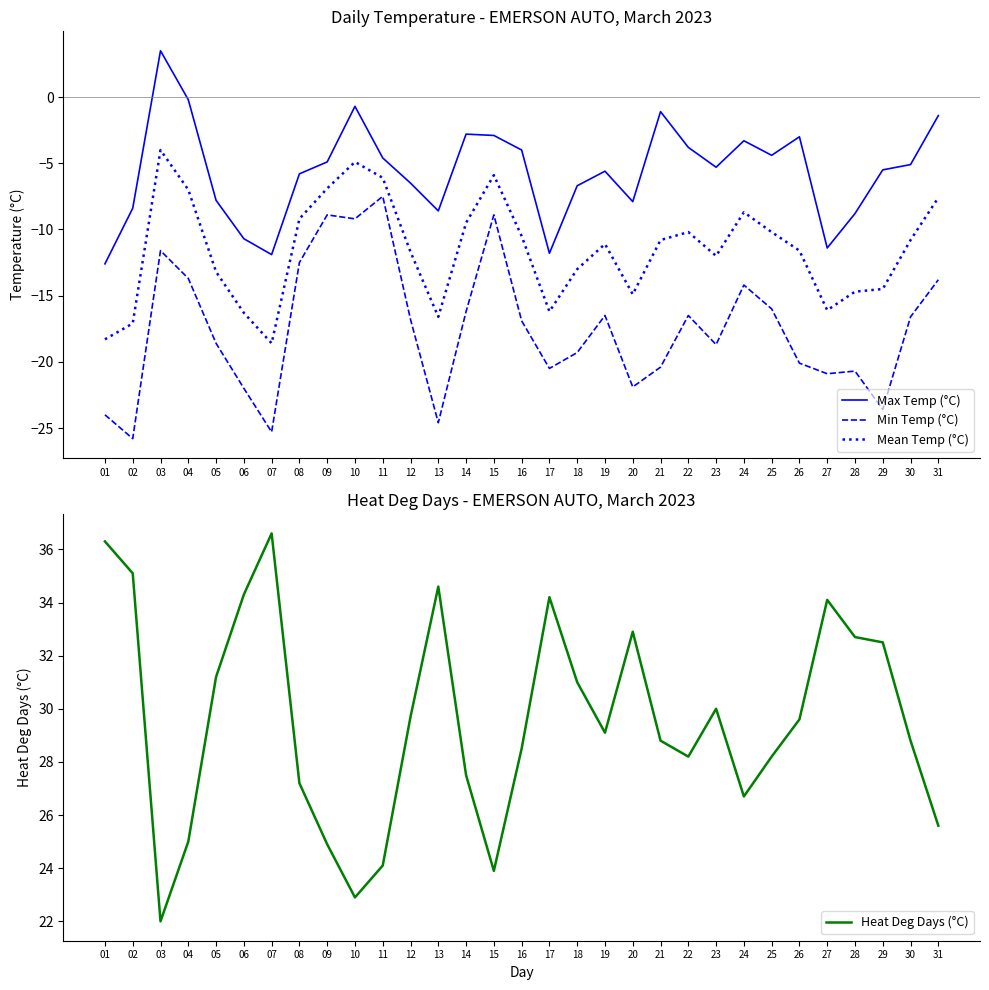

Reading right to left, list all the values displayed in this chart.

Max Temp (°C): -1.4	-5.1	-5.5	-8.8	-11.4	-3.0	-4.4	-3.3	-5.3	-3.8	-1.1	-7.9	-5.6	-6.7	-11.8	-4.0	-2.9	-2.8	-8.6	-6.5	-4.6	-0.7	-4.9	-5.8	-11.9	-10.7	-7.8	-0.2	3.5	-8.4	-12.6
Min Temp (°C): -13.8	-16.6	-23.6	-20.7	-20.9	-20.1	-16.0	-14.2	-18.7	-16.5	-20.4	-21.9	-16.5	-19.3	-20.5	-16.9	-8.9	-16.2	-24.6	-16.8	-7.5	-9.2	-8.9	-12.5	-25.3	-22.0	-18.6	-13.7	-11.6	-25.8	-24.0
Mean Temp (°C): -7.6	-10.8	-14.5	-14.7	-16.1	-11.6	-10.2	-8.7	-12.0	-10.2	-10.8	-14.9	-11.1	-13.0	-16.2	-10.5	-5.9	-9.5	-16.6	-11.7	-6.1	-4.9	-6.9	-9.2	-18.6	-16.3	-13.2	-7.0	-4.0	-17.1	-18.3
Heat Deg Days (°C): 25.6	28.8	32.5	32.7	34.1	29.6	28.2	26.7	30.0	28.2	28.8	32.9	29.1	31.0	34.2	28.5	23.9	27.5	34.6	29.7	24.1	22.9	24.9	27.2	36.6	34.3	31.2	25.0	22.0	35.1	36.3